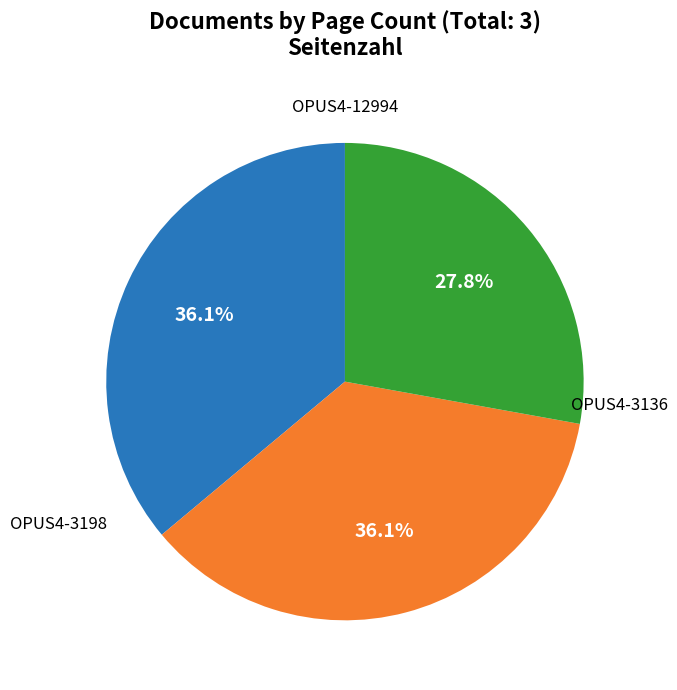

Is there any slice that represents more than half of the pie?

No